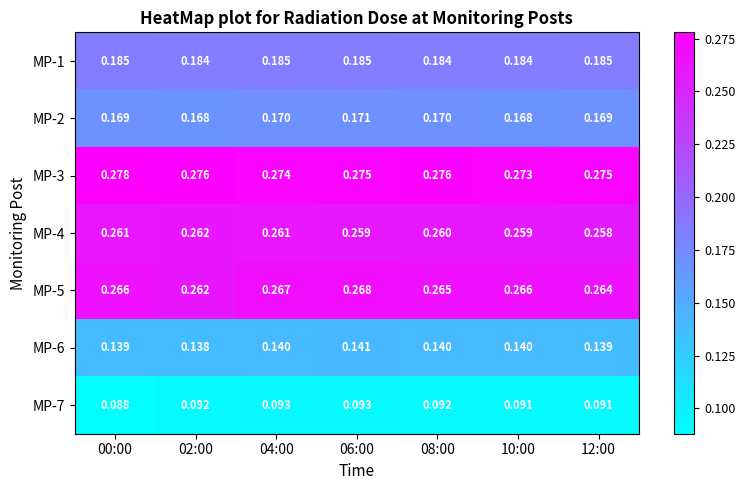

How many series are shown in this chart?

7